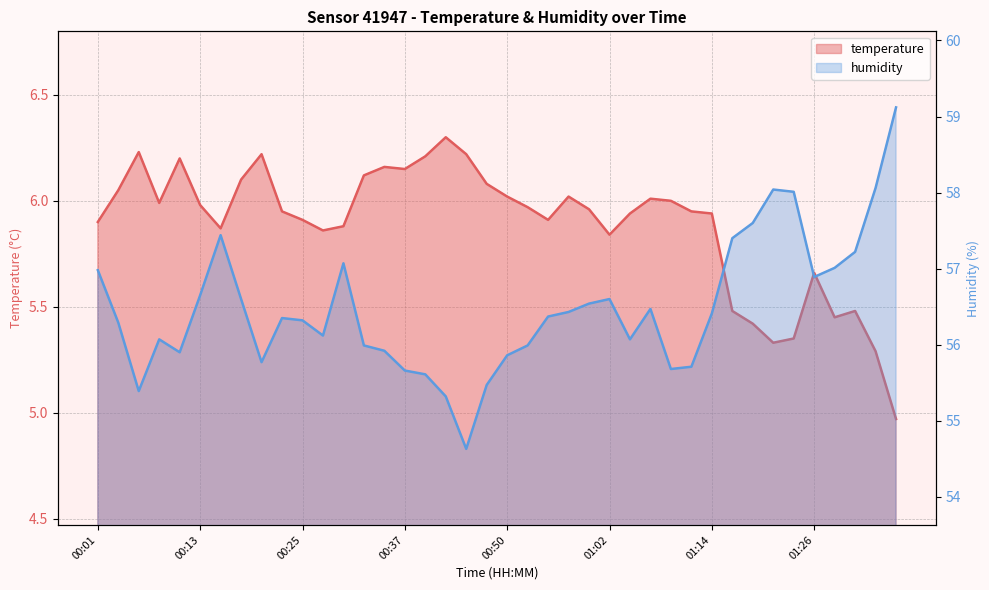

Does the chart display data point markers on the line(s)?

No